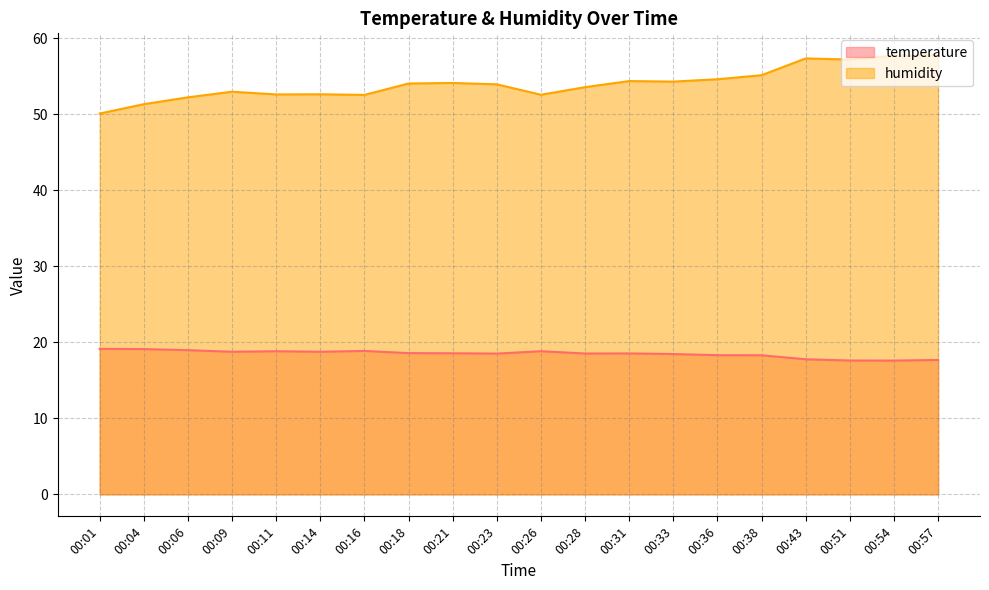

At which category does temperature reach its first local valley?

00:09